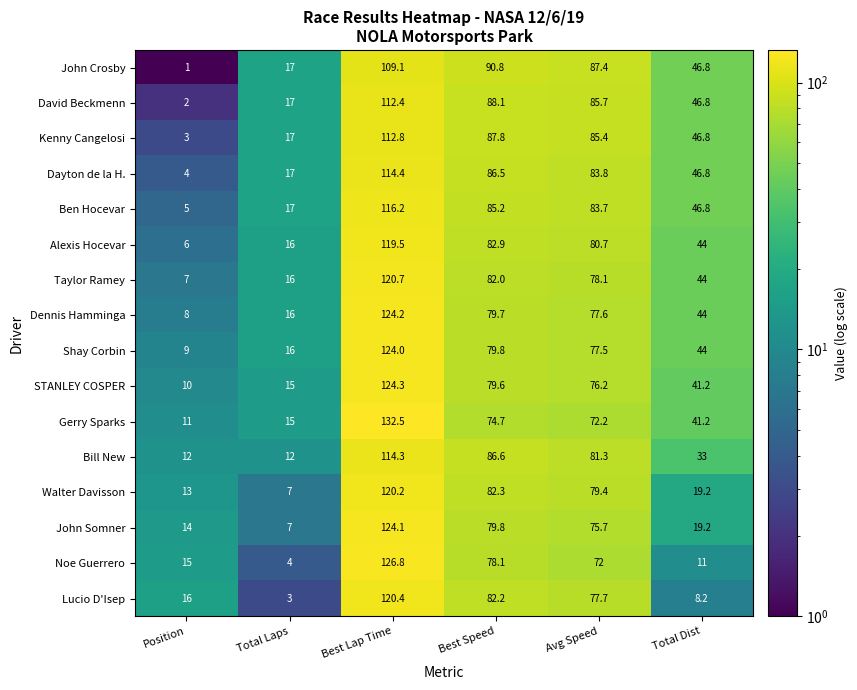

Which series has the largest range (max minus min)?

Noe Guerrero